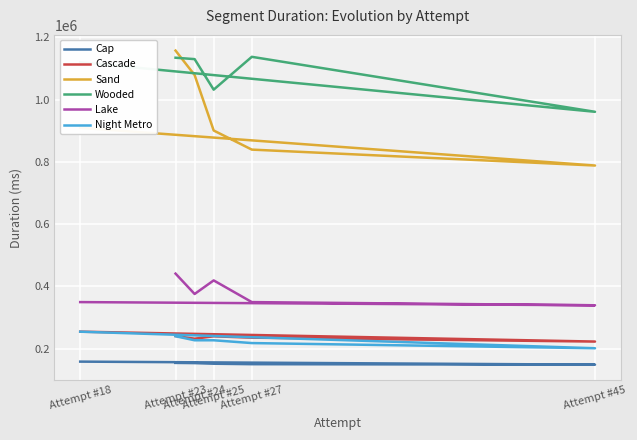

What value does the Wooded series have at Attempt #23, to the nearest 10?

1134390